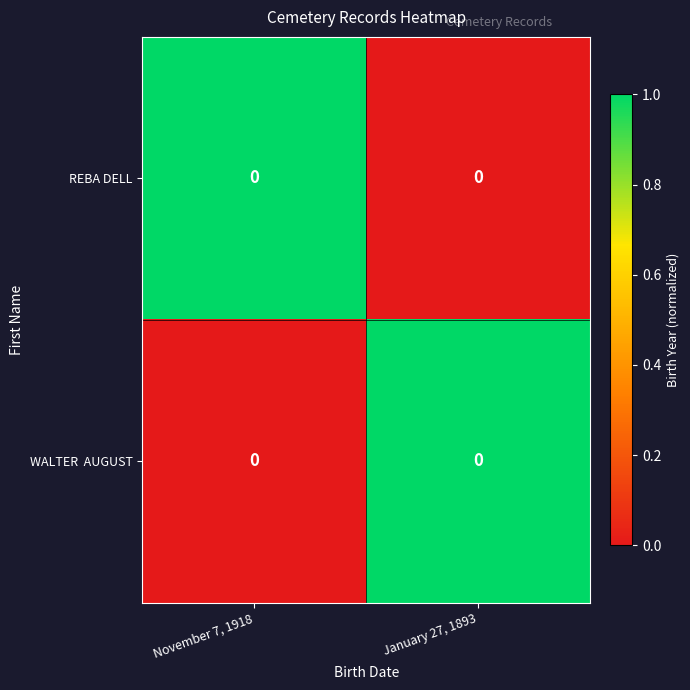

What is the spread (max minus min) of values at November 7, 1918?

1.0